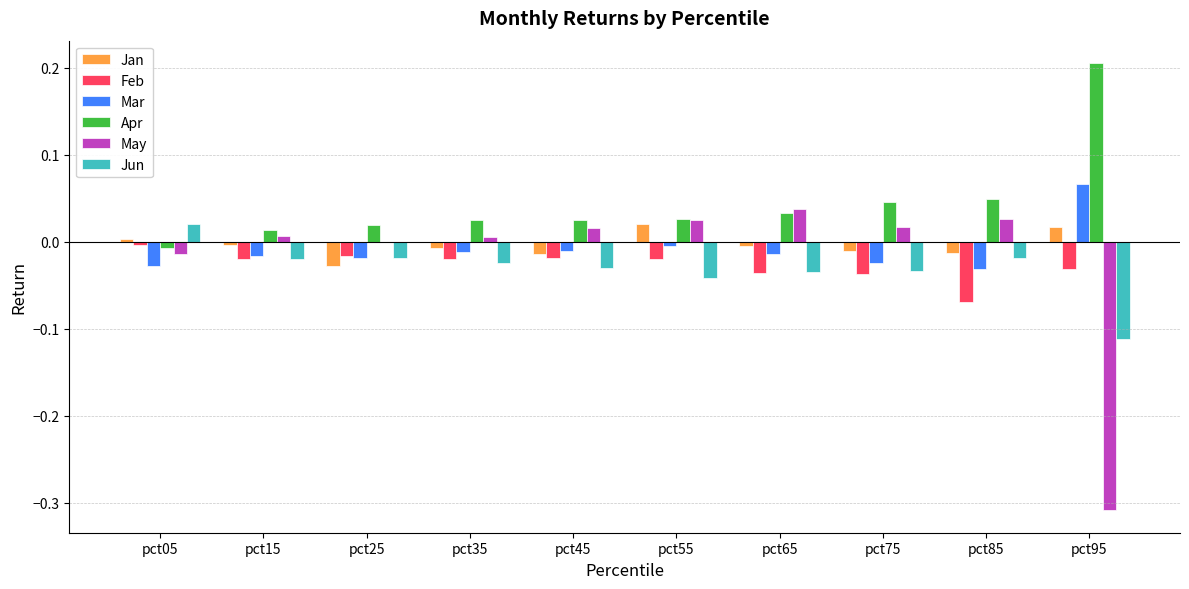

How many values in Apr are above zero?

9